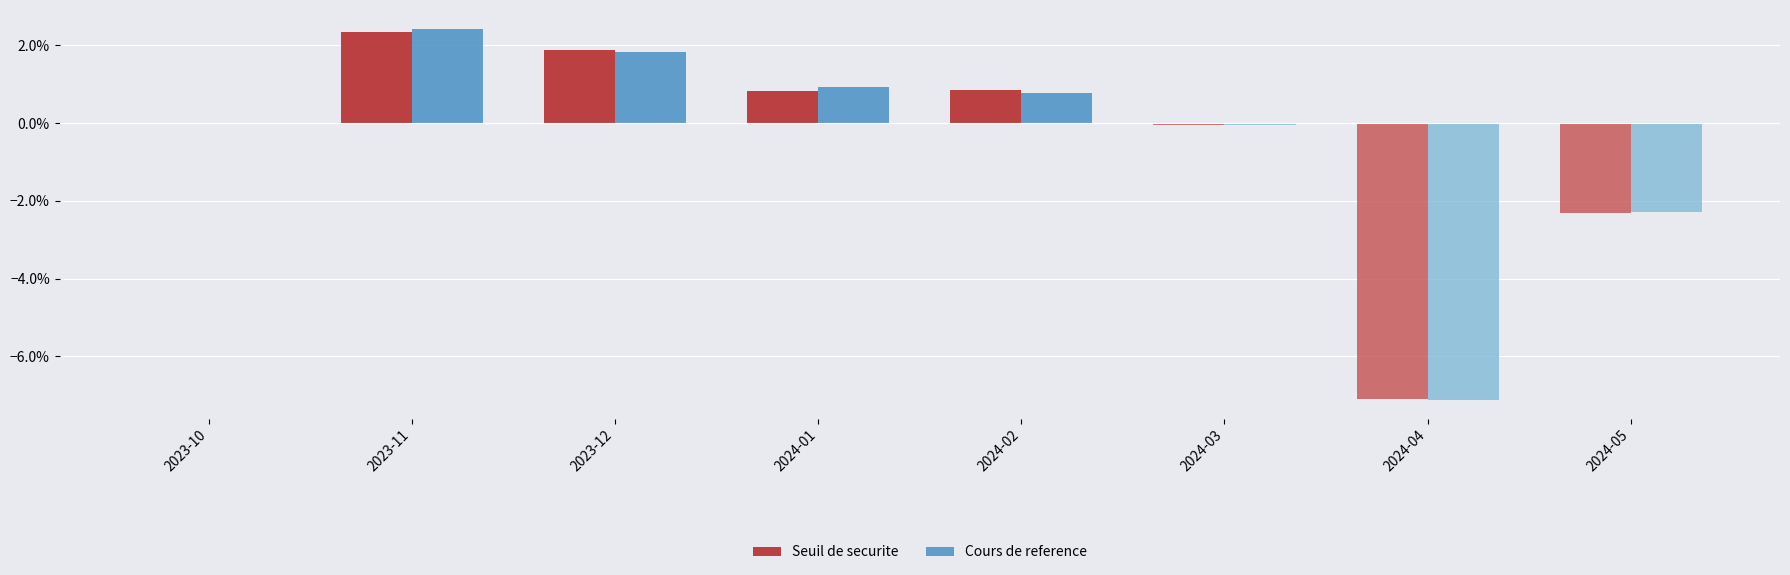

Between 2023-10 and 2024-04, which is larger?

2023-10